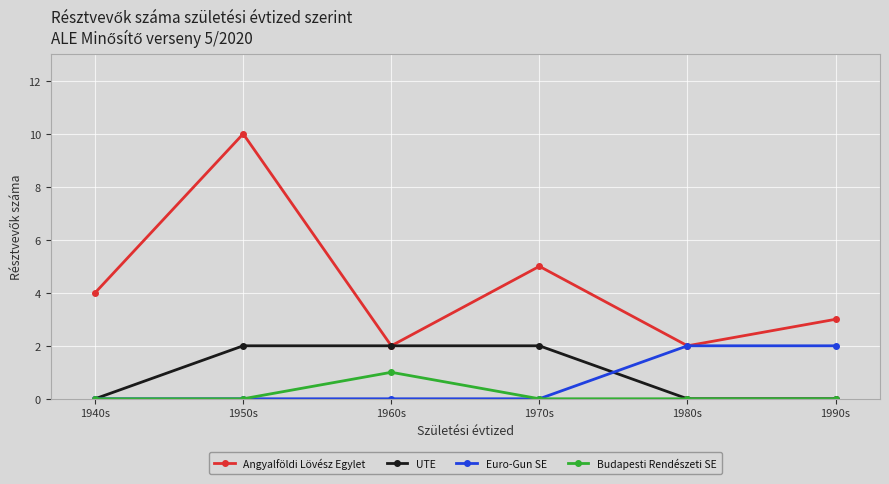

Where is Angyalföldi Lövész Egylet nearest to the value 6?

1970s